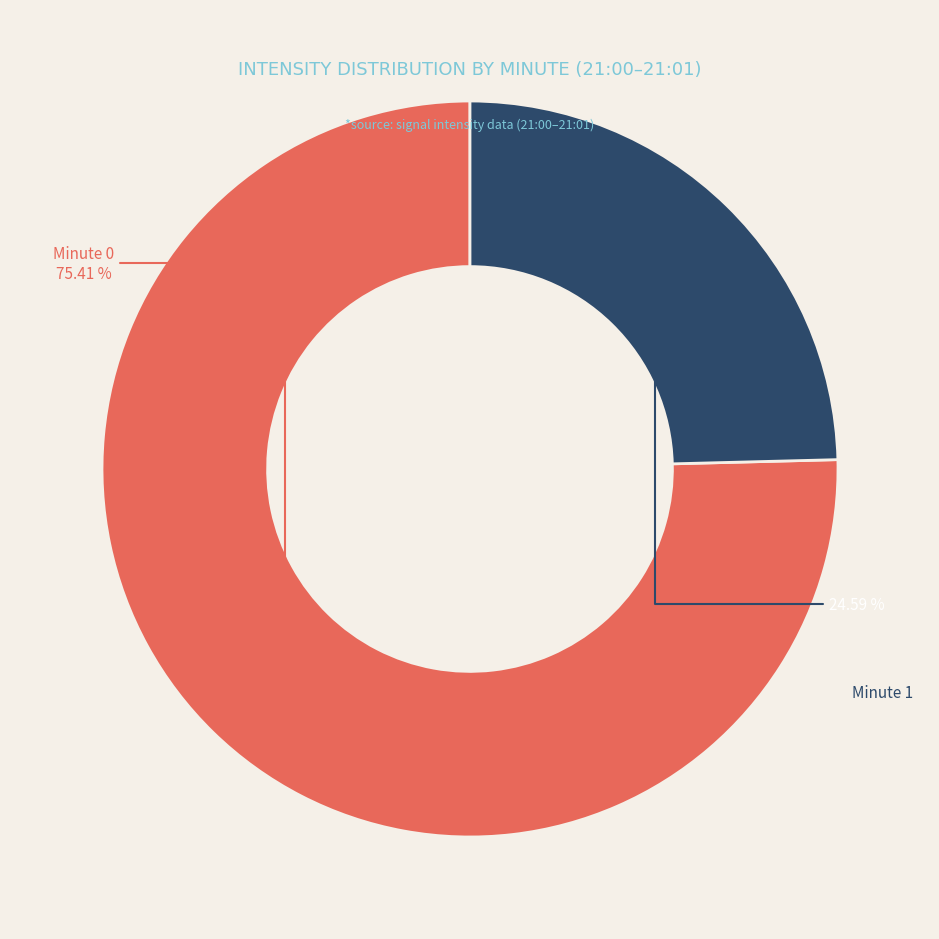

Is there any slice that represents more than half of the pie?

Yes